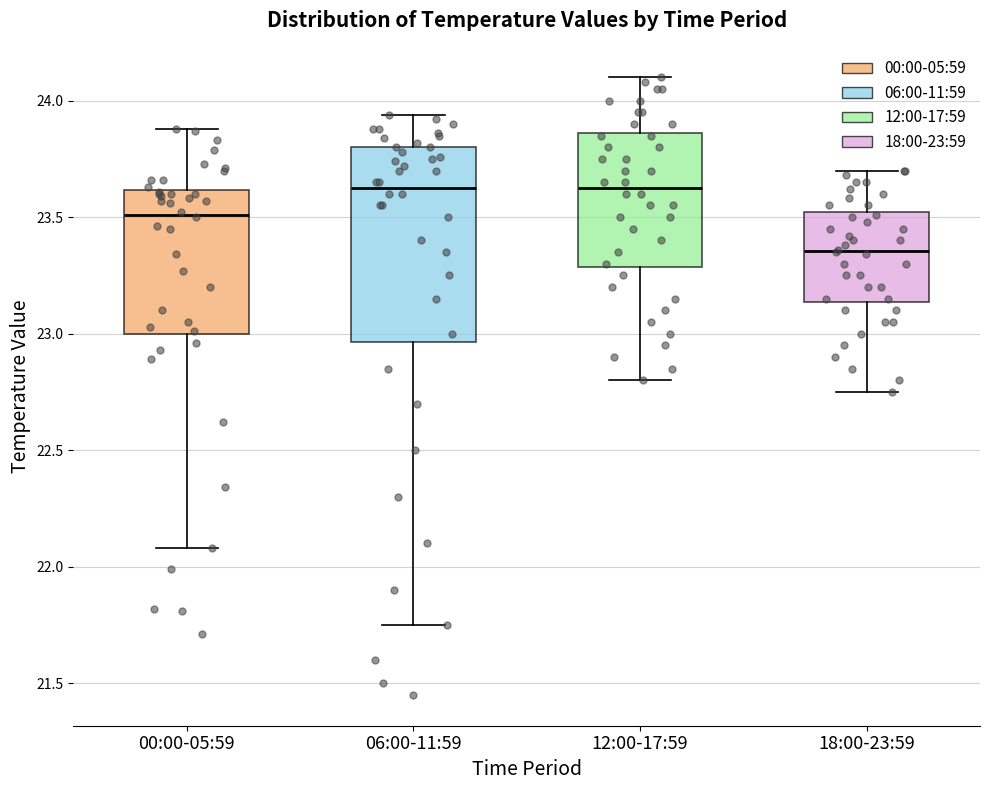

Comparing the boxes themselves (not the whiskers), which one is the tallest?

06:00-11:59